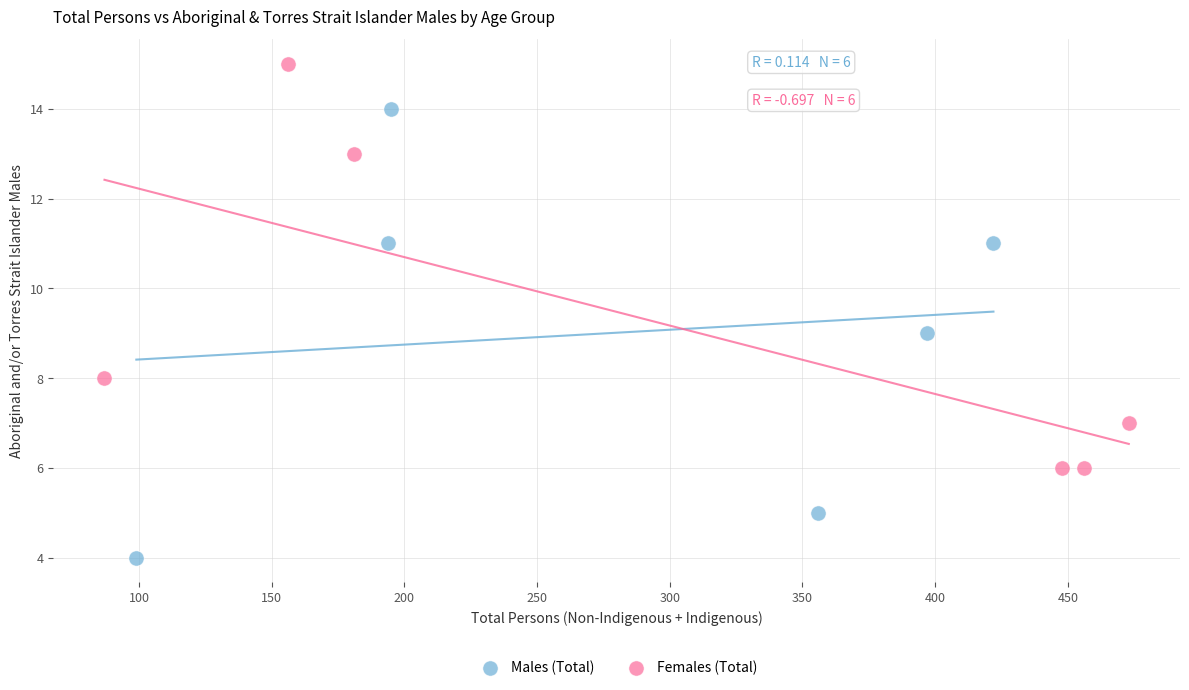

Which series has the largest Y range (max minus min)?

Males (Total)